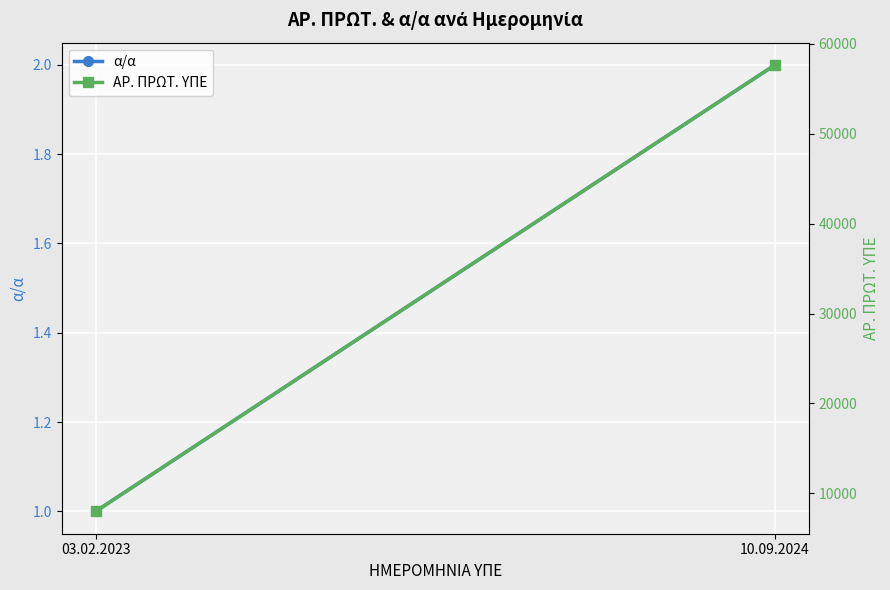

Read the α/α value at 10.09.2024.

2